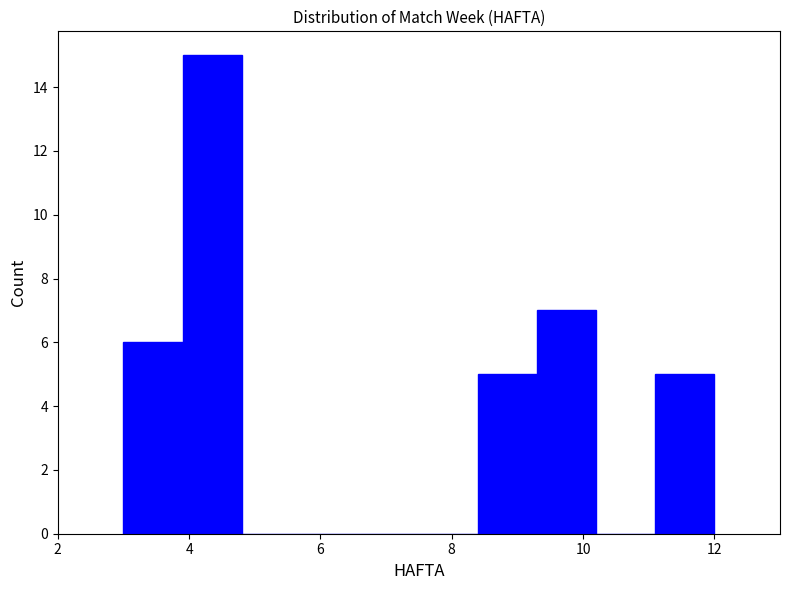

Over which range of the x-axis is the bar tallest?

3.9 to 4.8